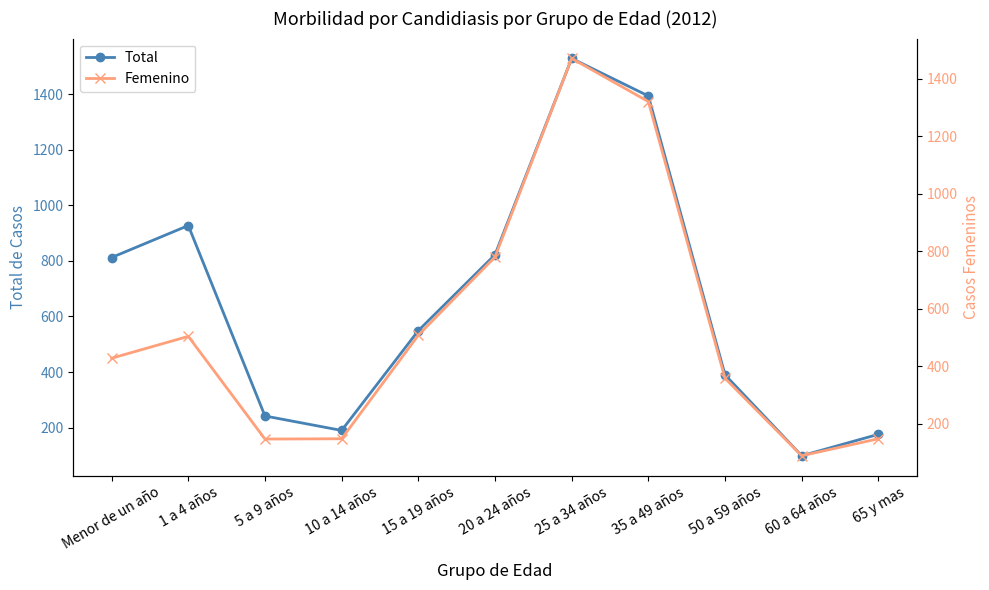

What is the total value across all series at 50 a 59 años?

748